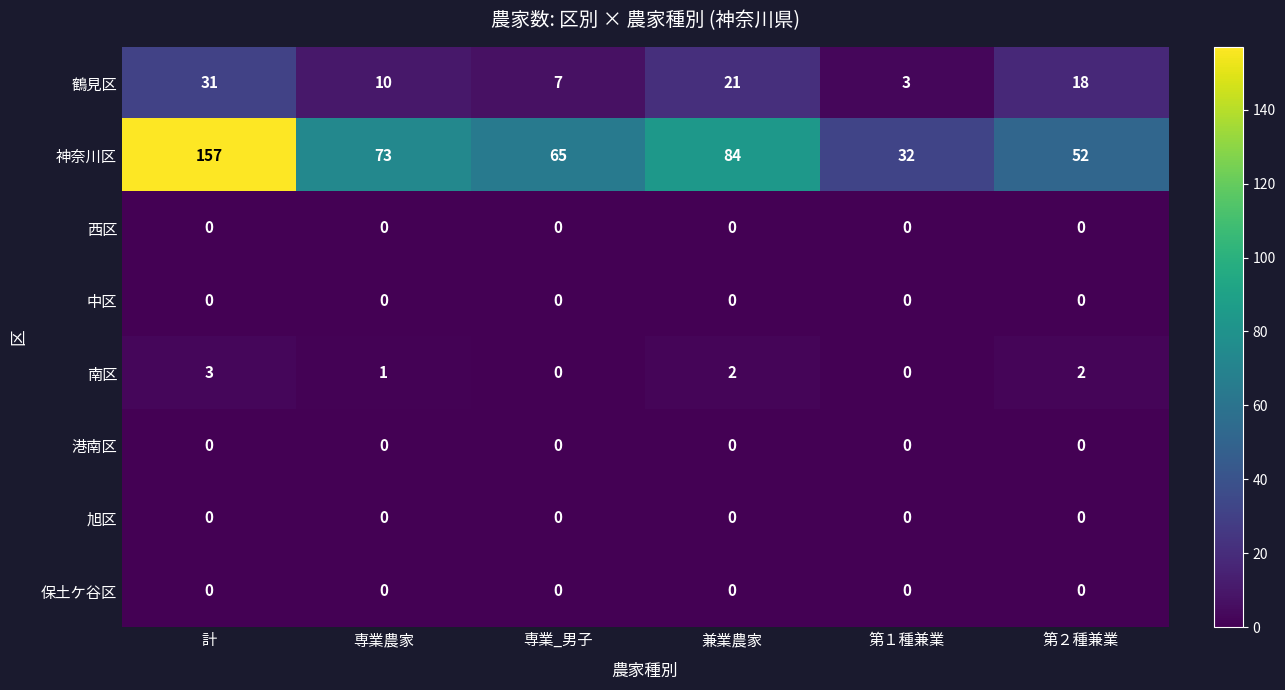

The 南区 series shows 1 at 専業農家. True or false?

True